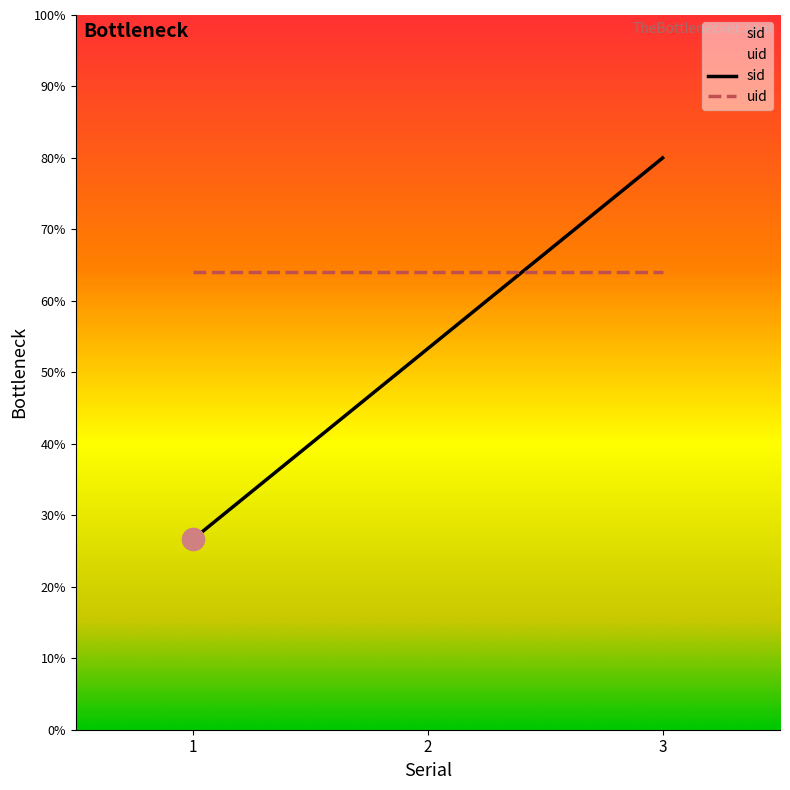

How many categories are shown in the chart?

3